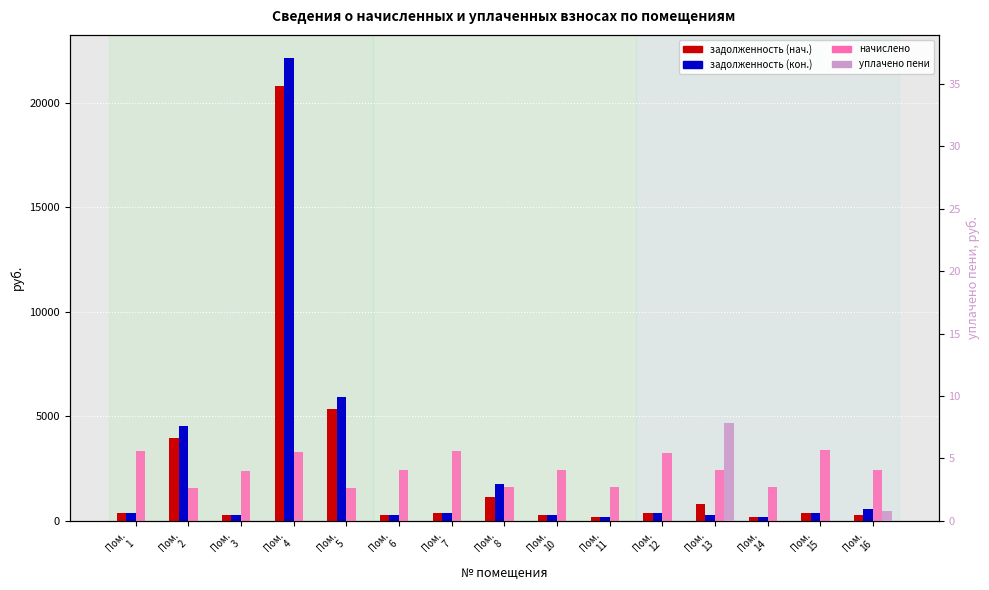

Between Пом.
2 and Пом.
7, which series saw the biggest shift?

задолженность (кон.)